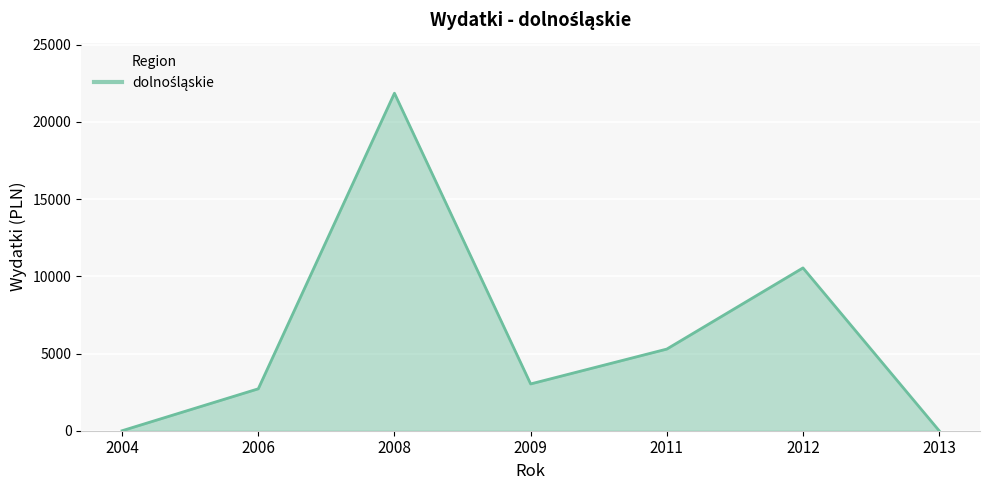

What is the maximum value shown in the chart?

21858.2